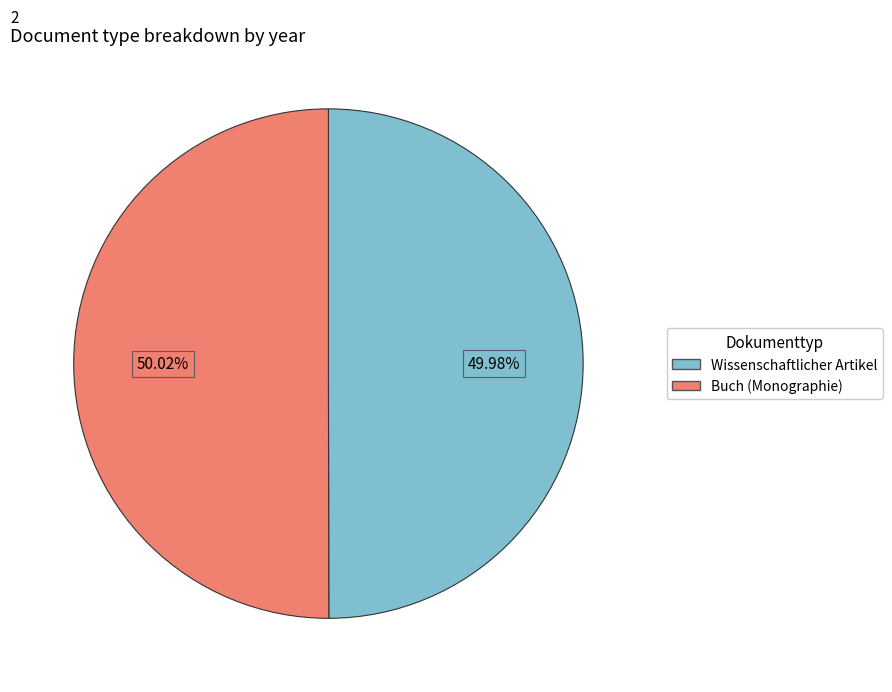

Does any single category account for the majority?

Yes